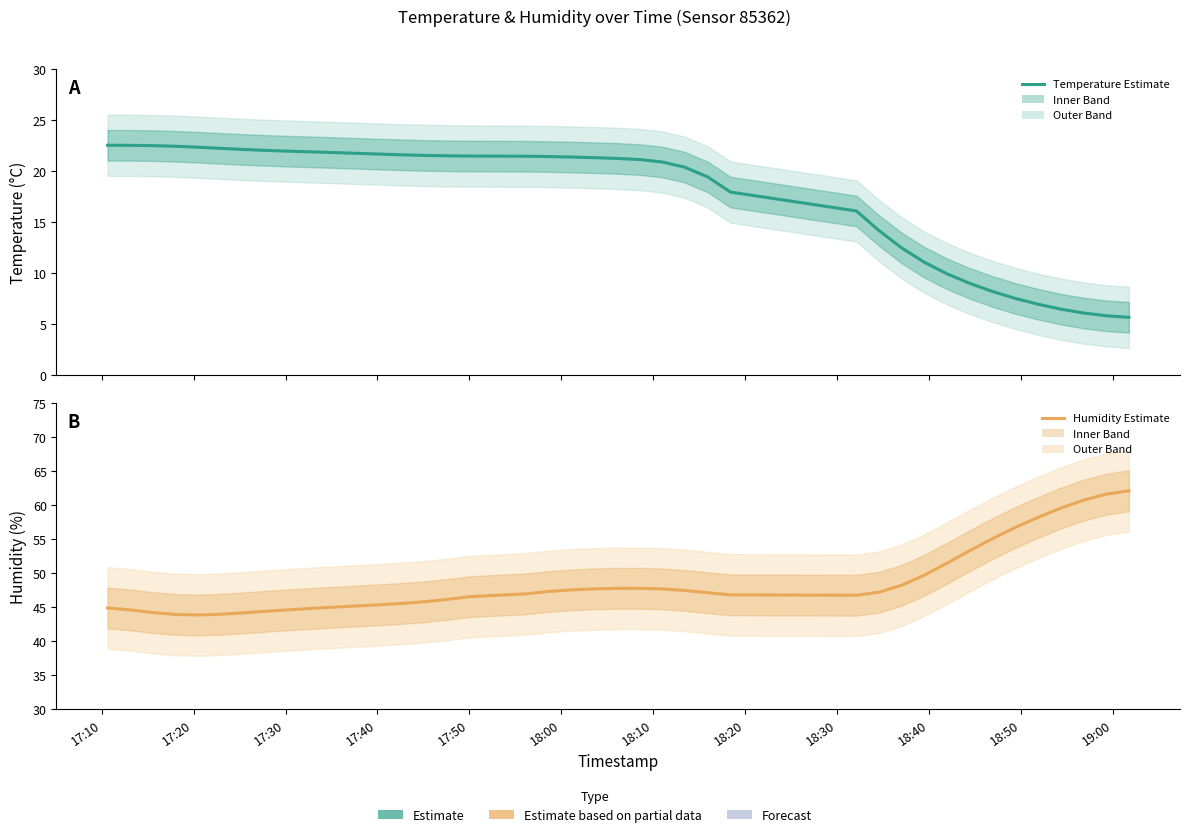

Is the value of Humidity (Estimate) at 18:10 greater than the value of Temperature (Estimate) at 20?

Yes